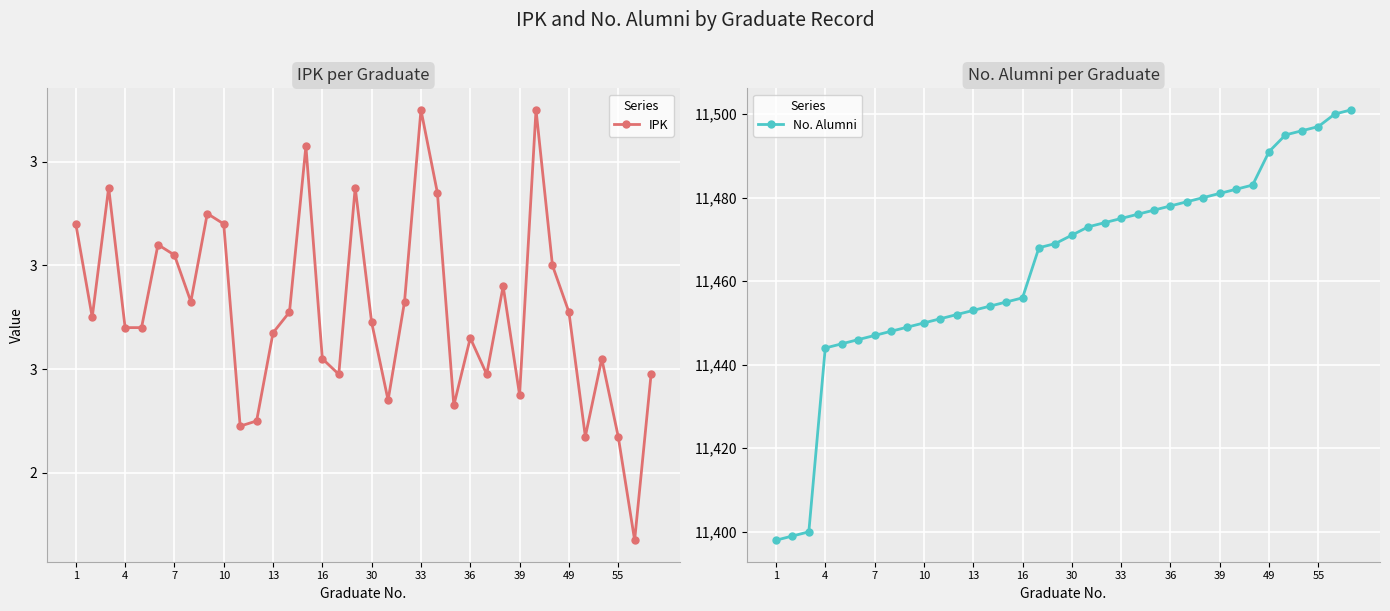

What value does the No. Alumni series have at 55?

11497